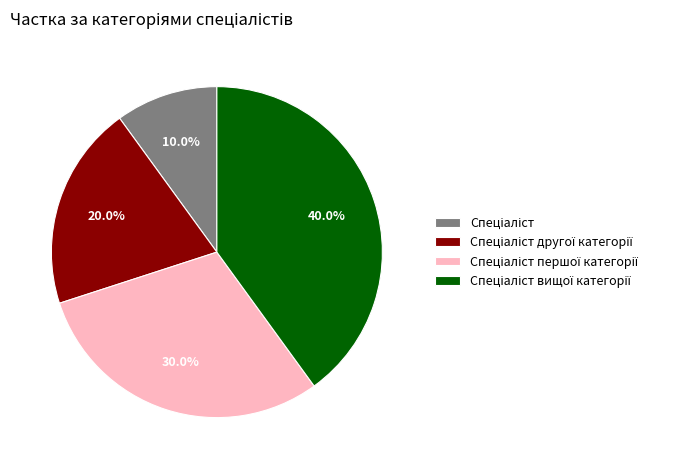

Is there any slice that represents more than half of the pie?

No